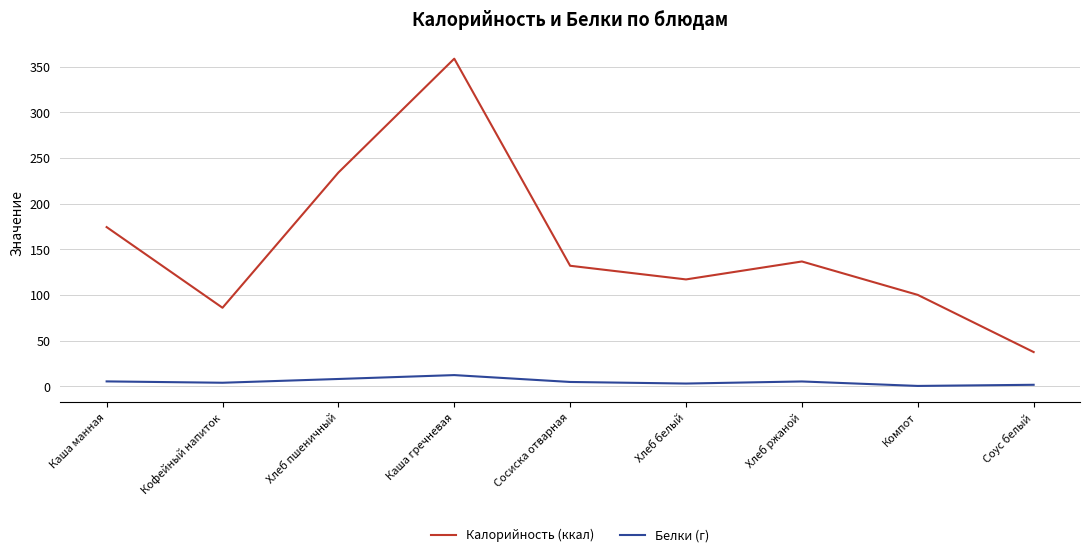

What is the smallest value displayed?

0.4